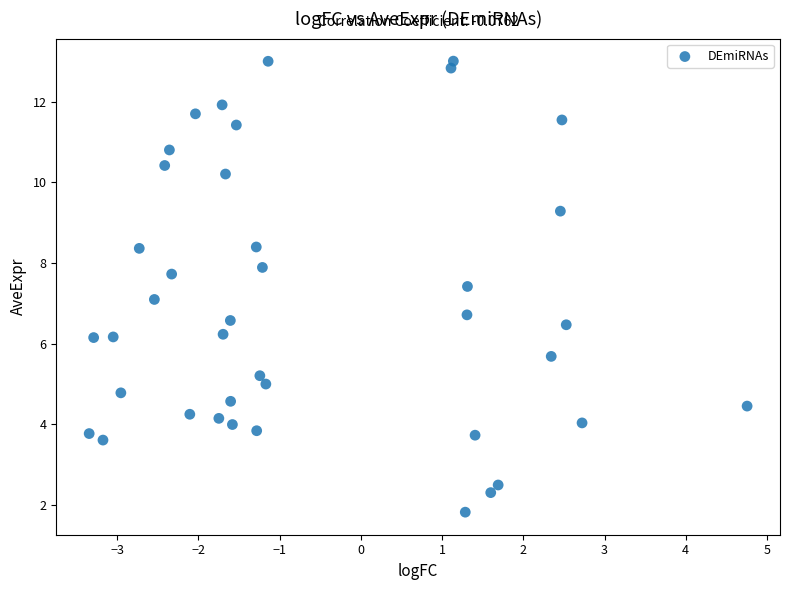

What is the range of X values (max minus min)?

8.1